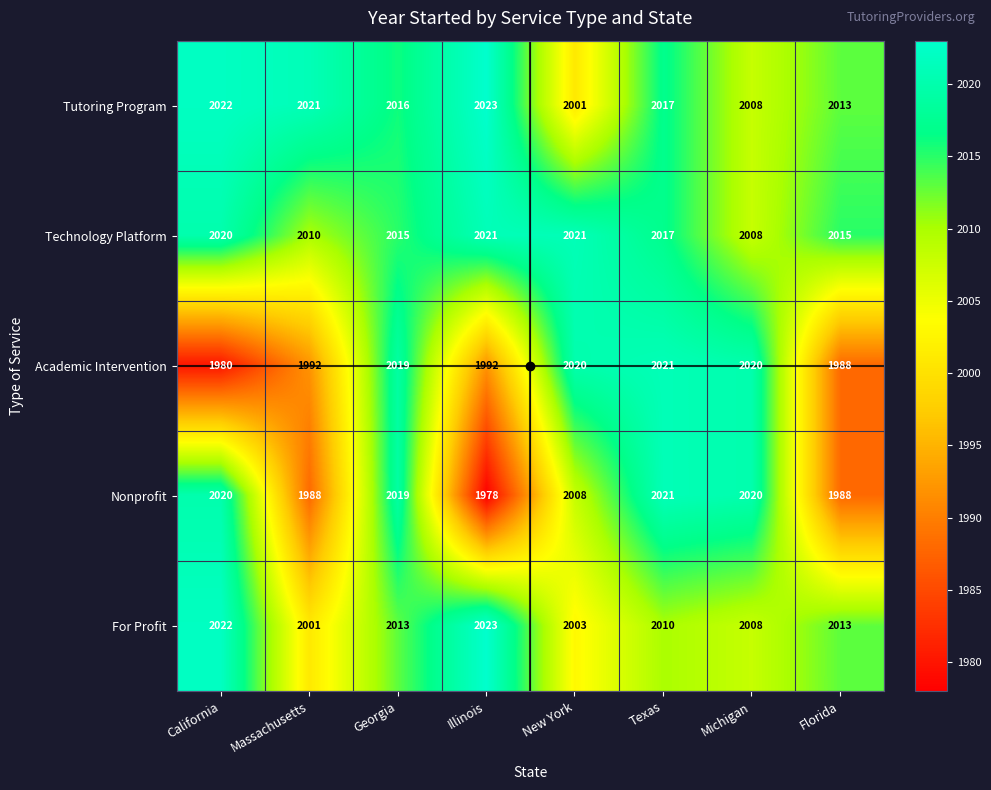

Which series has the widest spread of values?

Nonprofit